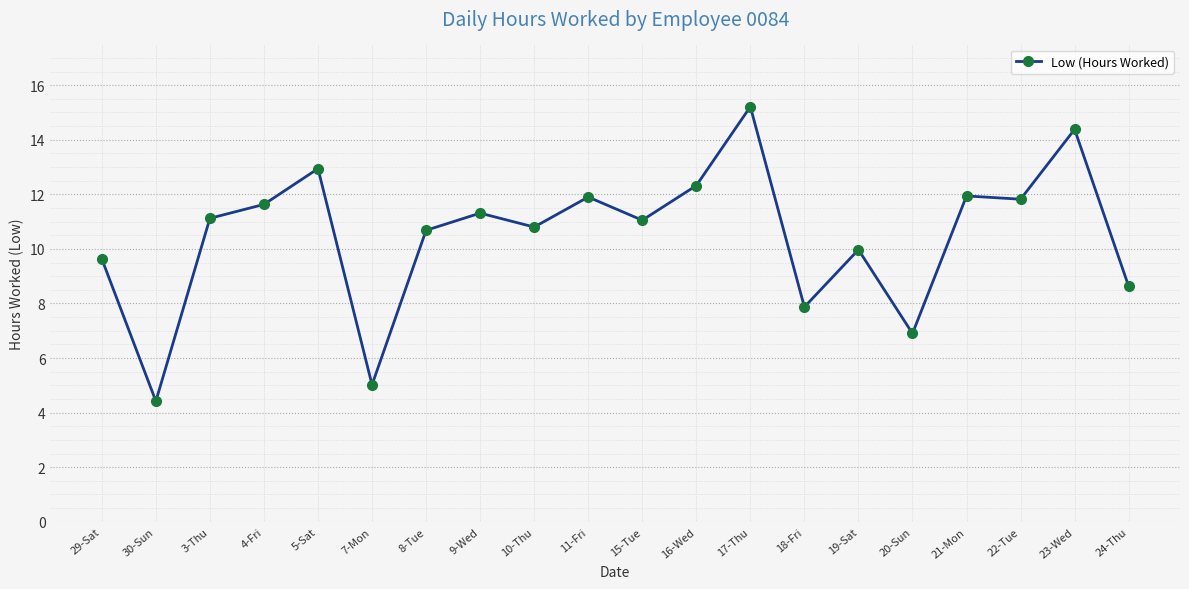

Does the chart have visible grid lines?

Yes